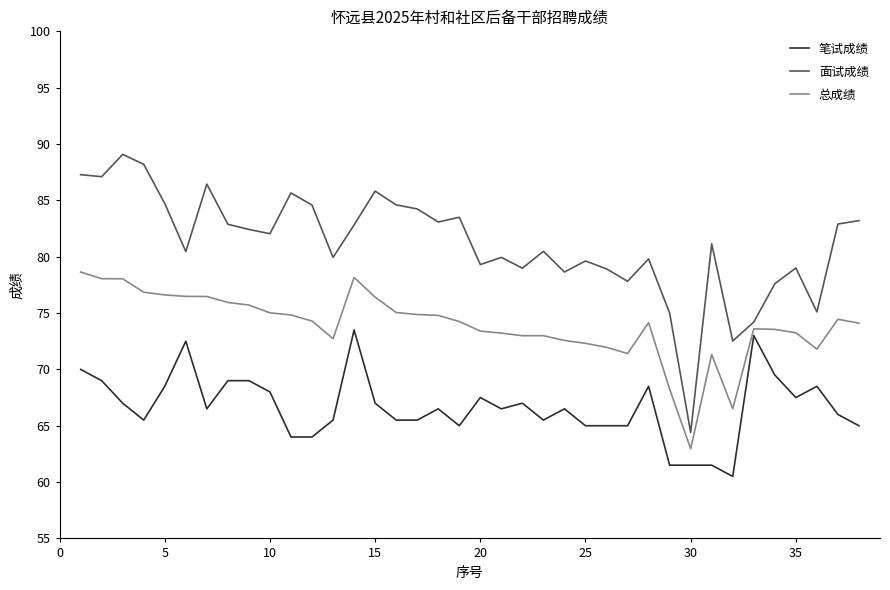

Does the chart display data point markers on the line(s)?

No